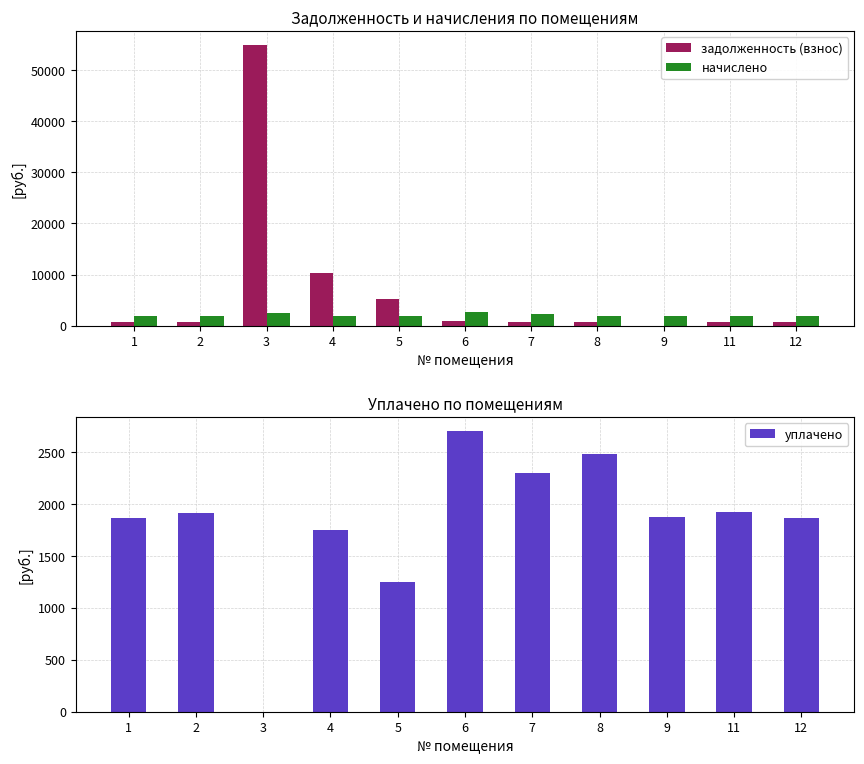

What is the sum of the начислено values at 8 and 6?

4567.9